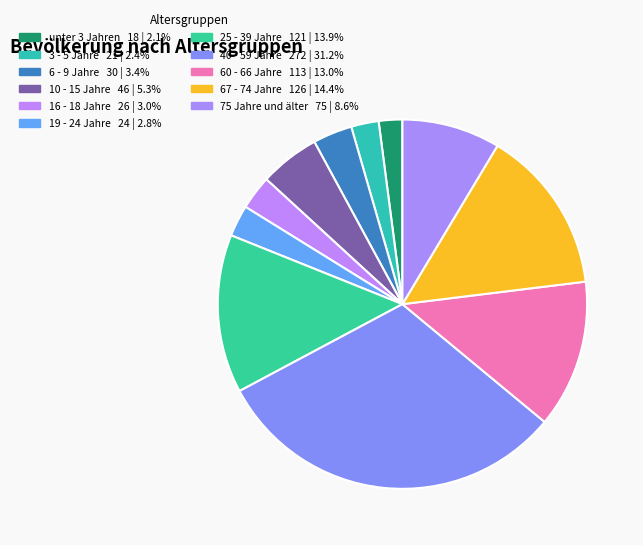

What percentage is the 3 - 5 Jahre slice, to the nearest percent?

2%